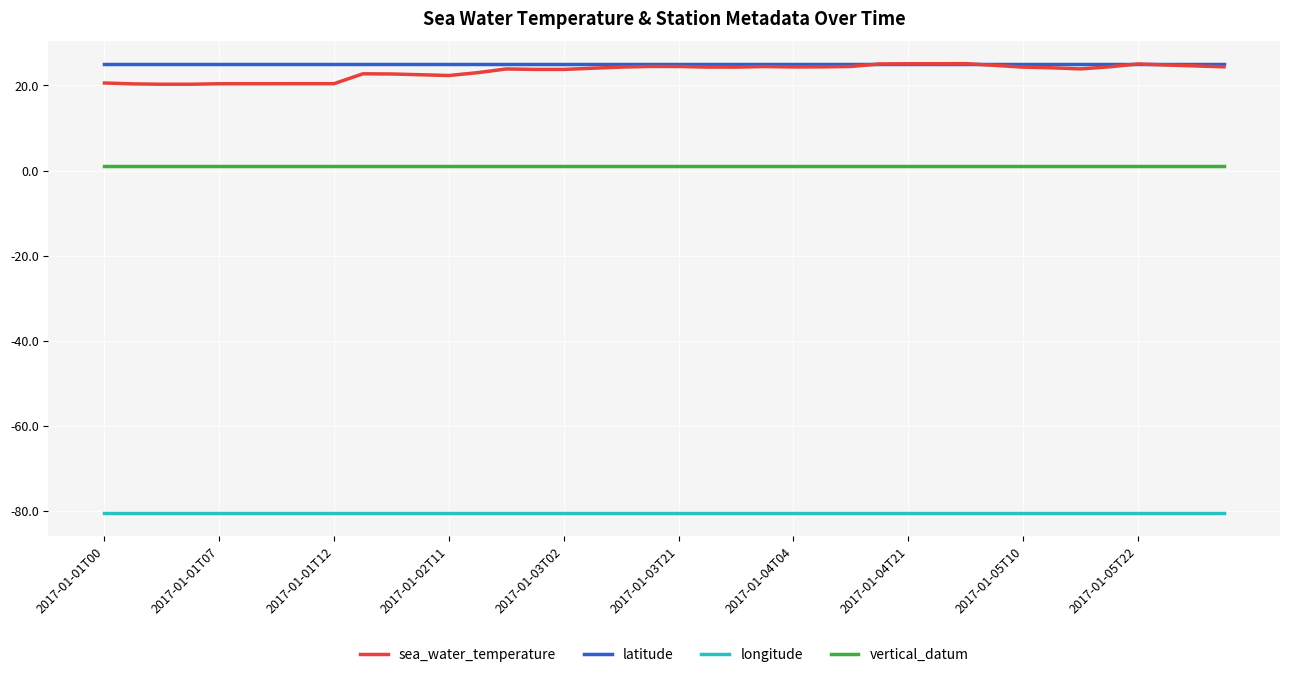

What is the greatest value displayed?

25.1